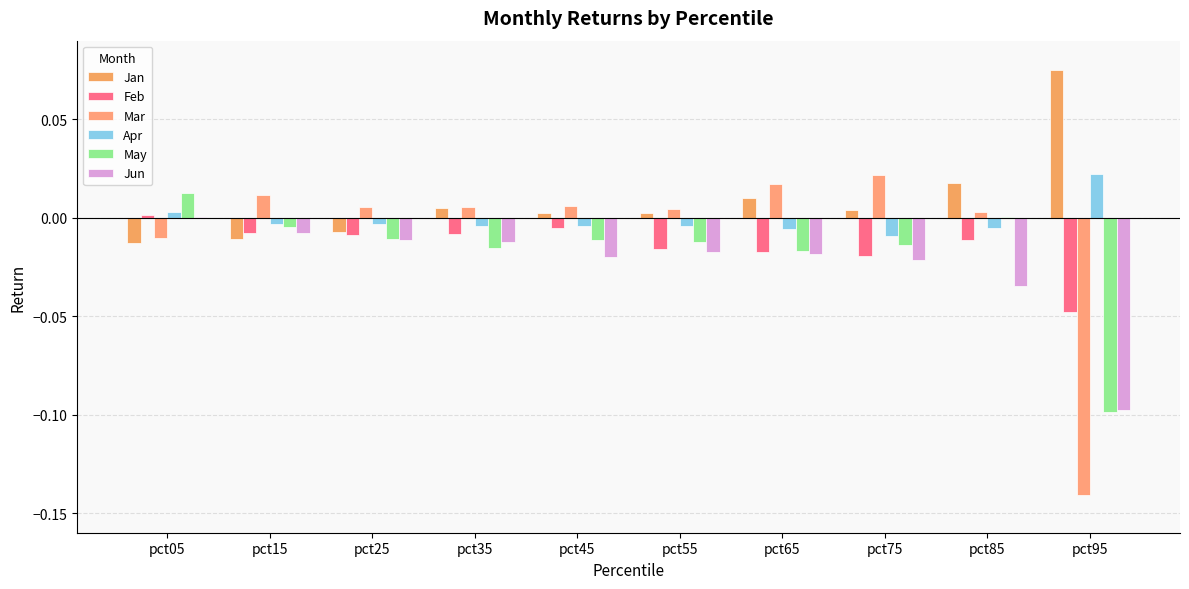

How many series are shown in this chart?

6